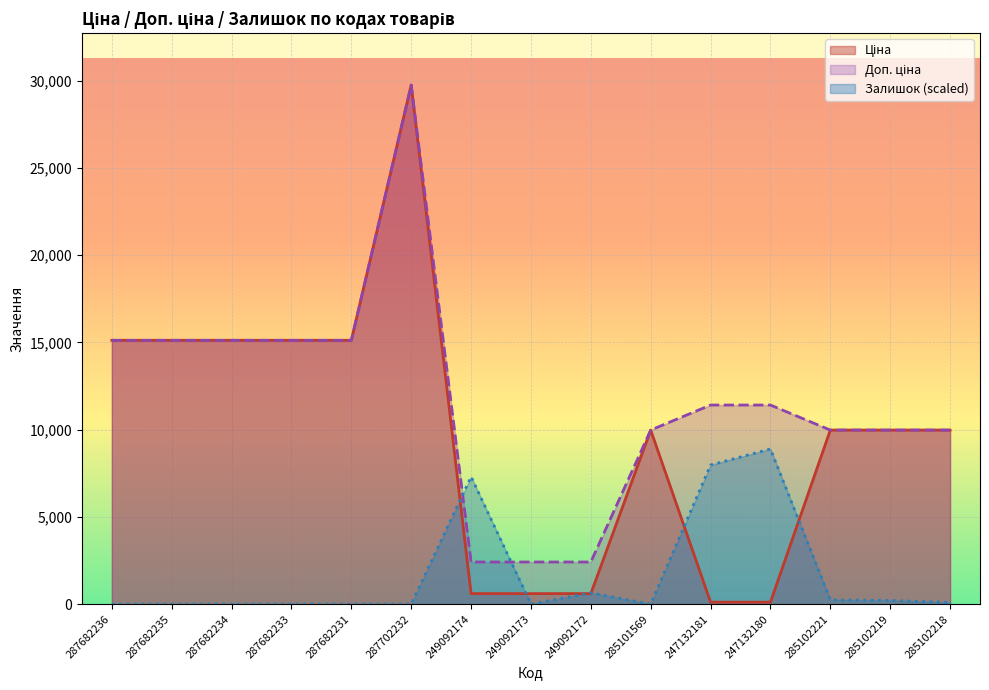

What are all the series names shown in the legend?

Ціна, Доп. ціна, Залишок